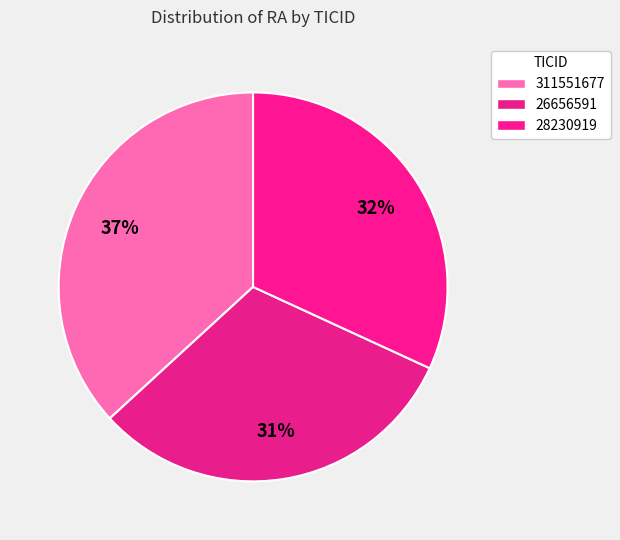

To the nearest percent, what is the difference between the 26656591 and 28230919 slice percentages?

1%